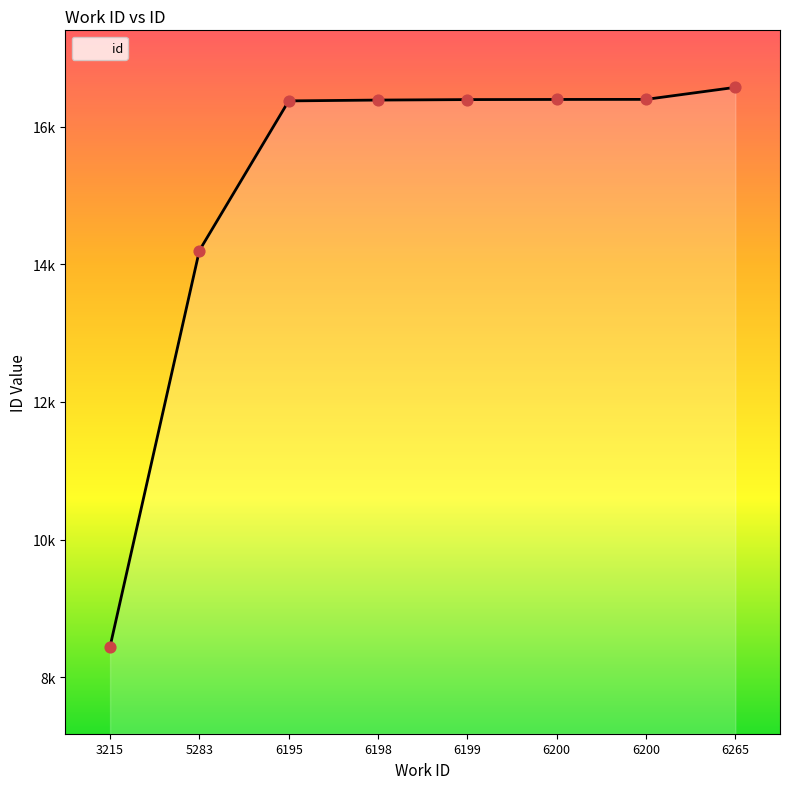

Approximately how many times larger is the value at 5283 compared to 6265?

0.9